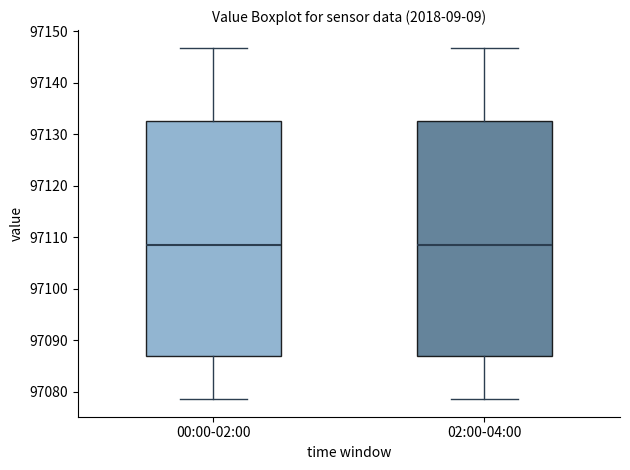

Reading left to right, read every box against the y-axis: the position of its median line, the range the box covers, and the ends of its whiskers. The values are not printed on the chart, so give them approximately, as read against the axis.

00:00-02:00: median 97108, box 97087 to 97133, whiskers 97079 to 97147
02:00-04:00: median 97108, box 97087 to 97133, whiskers 97079 to 97147